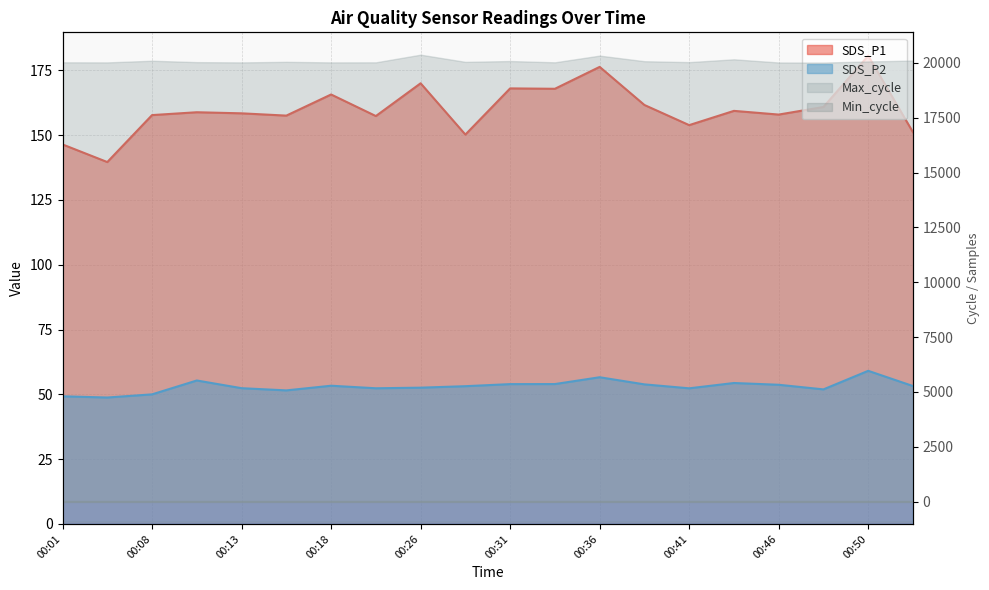

True or false: SDS_P2 and SDS_P1 intersect in this chart.

False